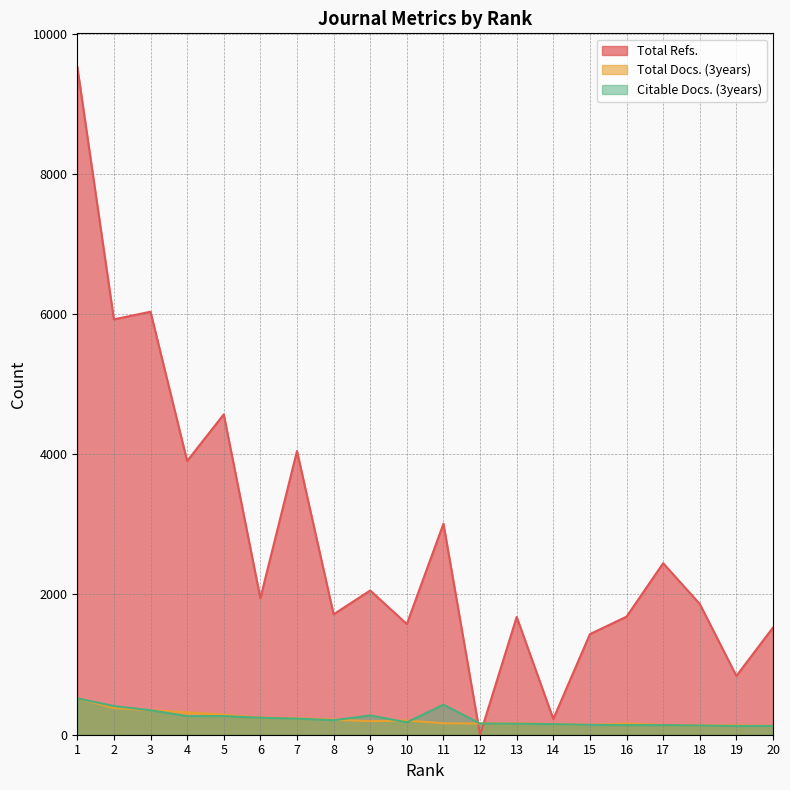

True or false: Total Refs. has more than 0 interior local peaks.

True